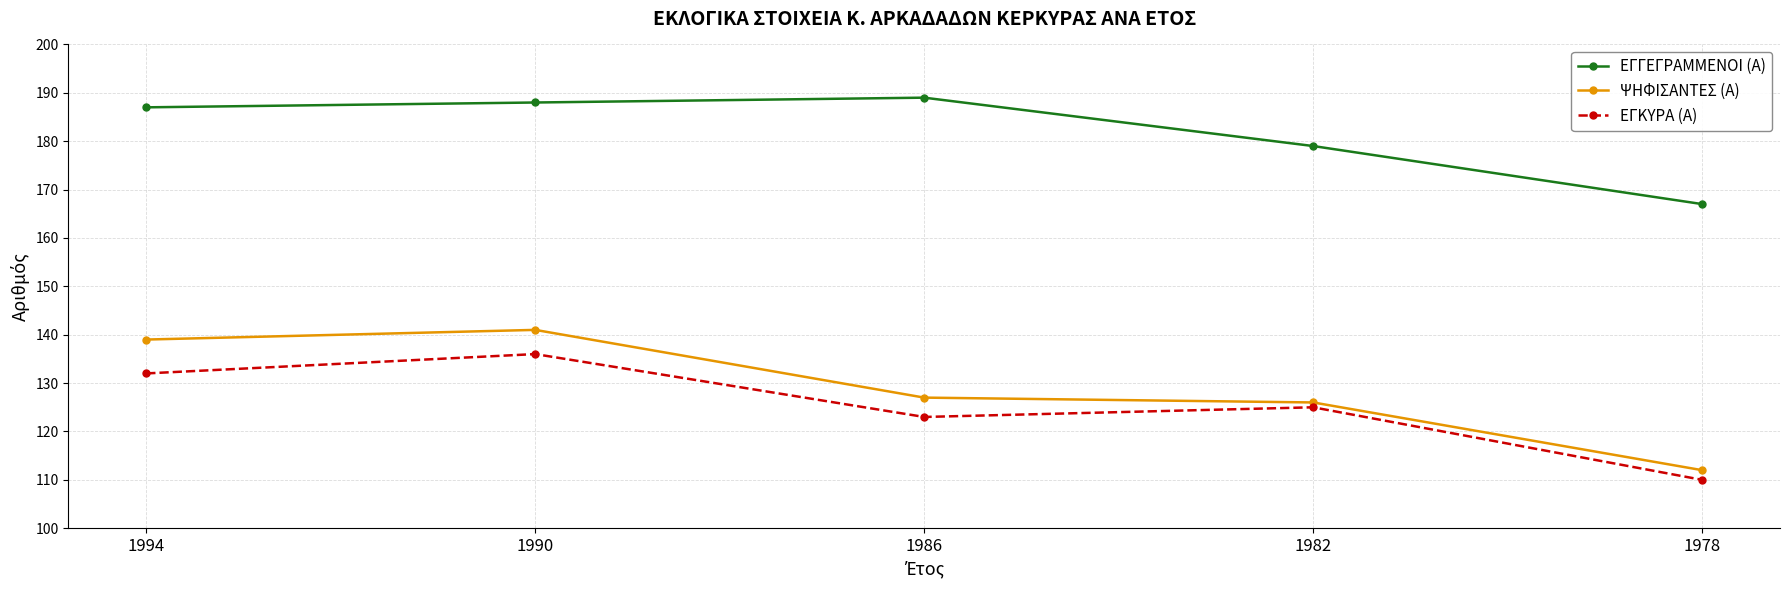

What is the minimum value shown in the chart?

110